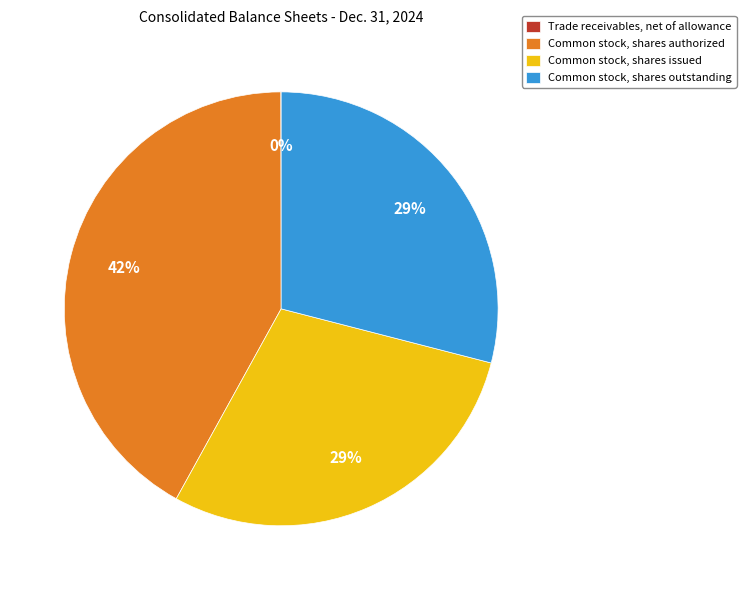

To the nearest percent, what portion does Common stock, shares outstanding represent?

29%